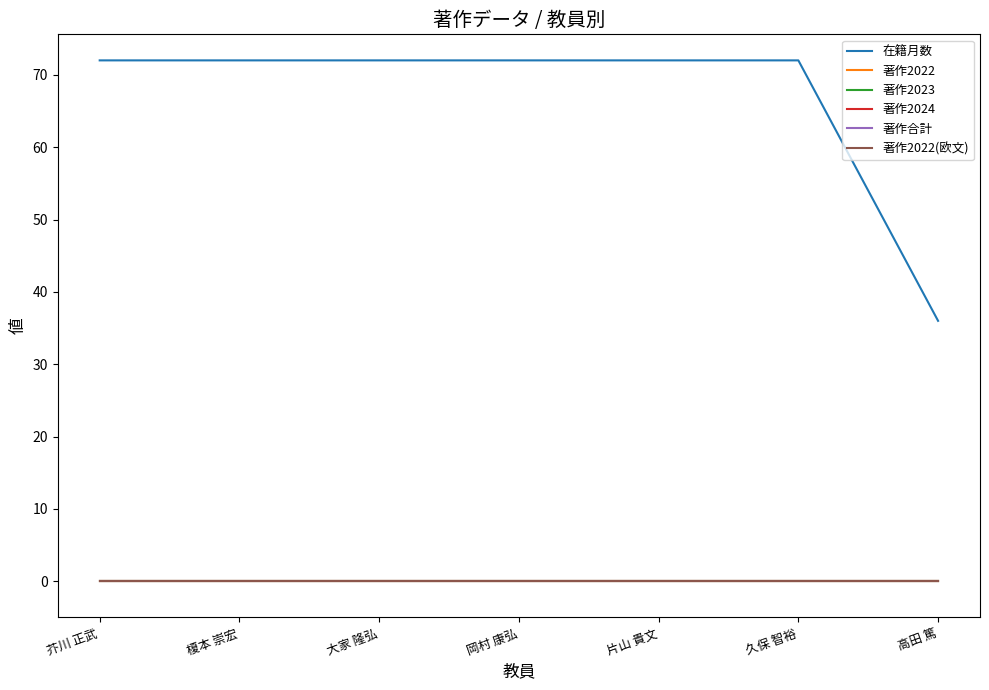

True or false: 著作2022 and 著作2022(欧文) cross at least once.

False